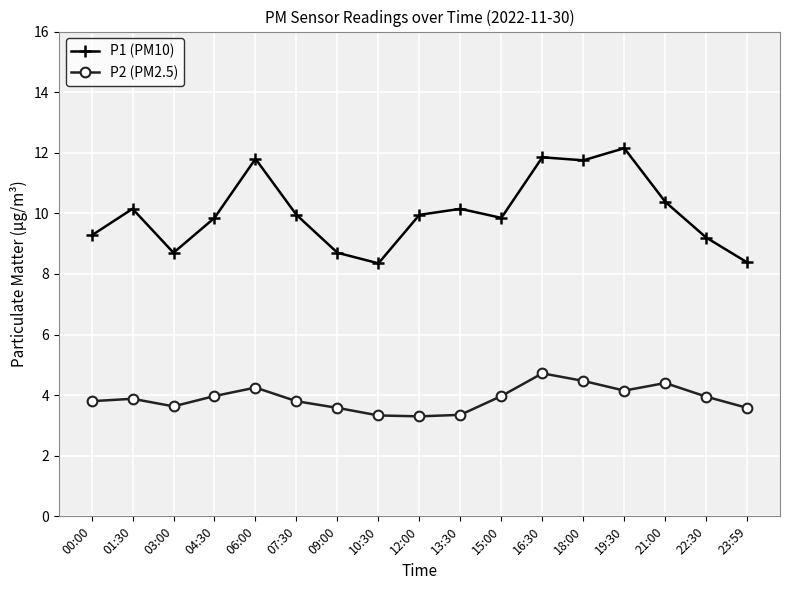

True or false: P1 (PM10) has more than 0 interior local peaks.

True